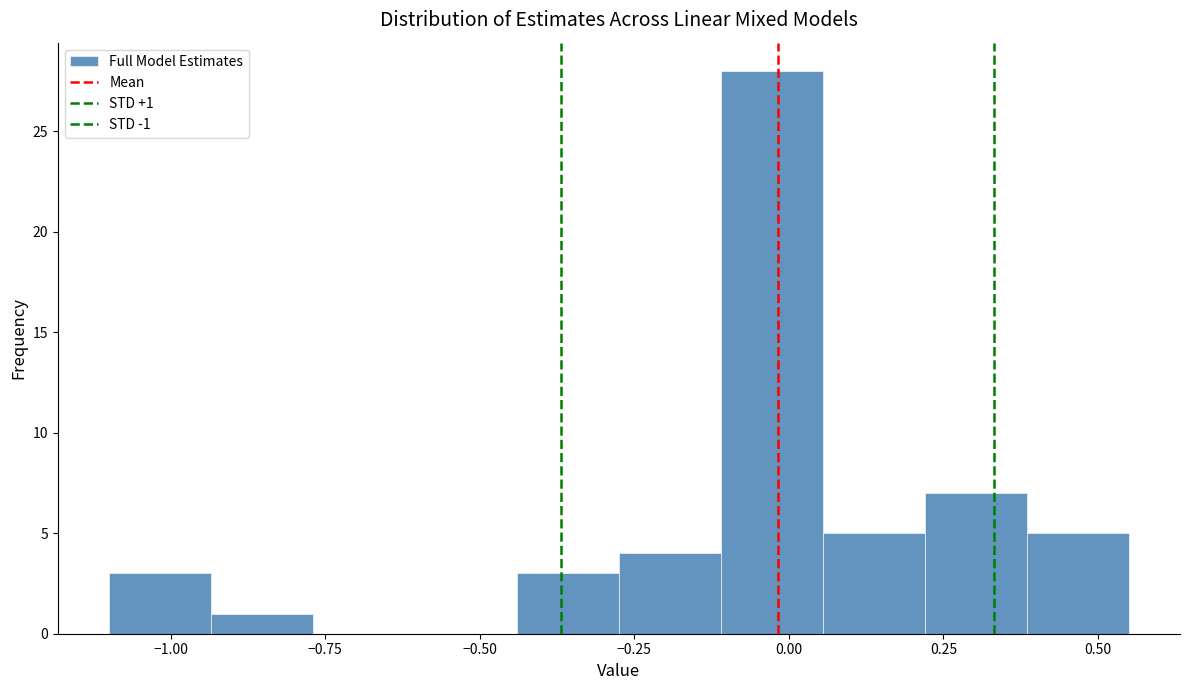

Around what value on the x-axis is the tallest bar? Give the approximate position of its centre, as read against the axis.

-0.05